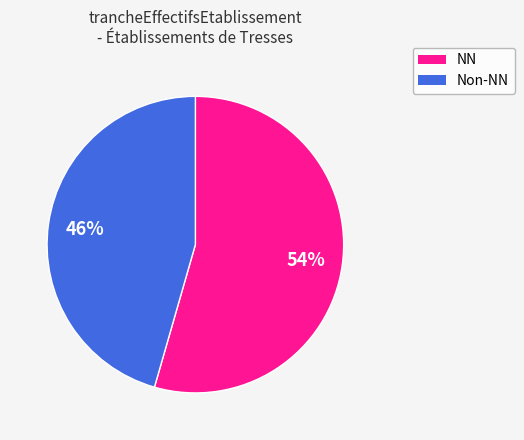

Does any single category account for the majority?

Yes